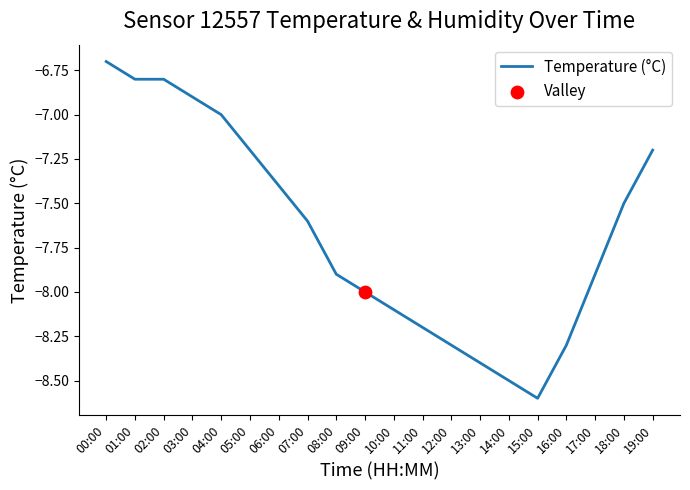

What is the change in value from 11:00 to 18:00?

+0.7